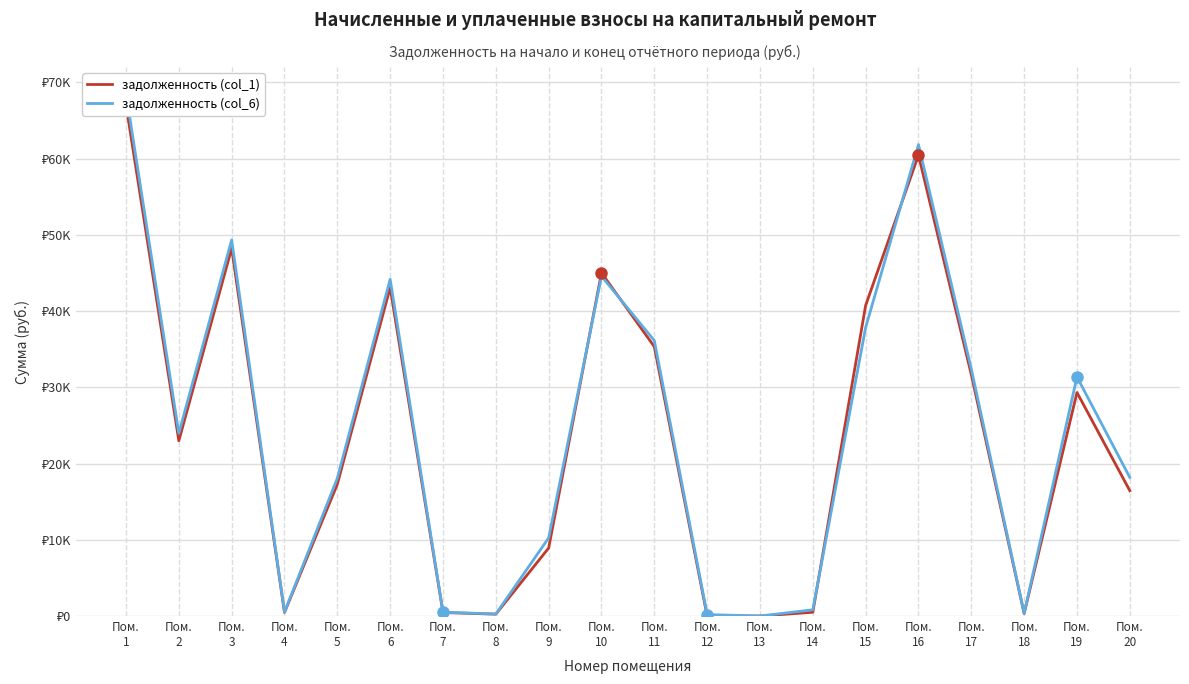

Reading left to right, list all the values displayed in this chart.

задолженность (col_1): 67064.3	22983.3	48235.8	469.5	17288.0	43087.8	460.2	246.5	8919.6	45013.3	35327.5	0.0	0.0	494.2	40742.5	60464.6	31664.0	330.3	29321.3	16440.0
задолженность (col_6): 68585.9	23972.0	49330.2	517.5	18076.3	44171.2	507.2	262.5	10248.0	44580.6	36129.1	191.3	0.0	814.7	37854.6	61836.4	32403.9	364.1	31363.3	18178.0